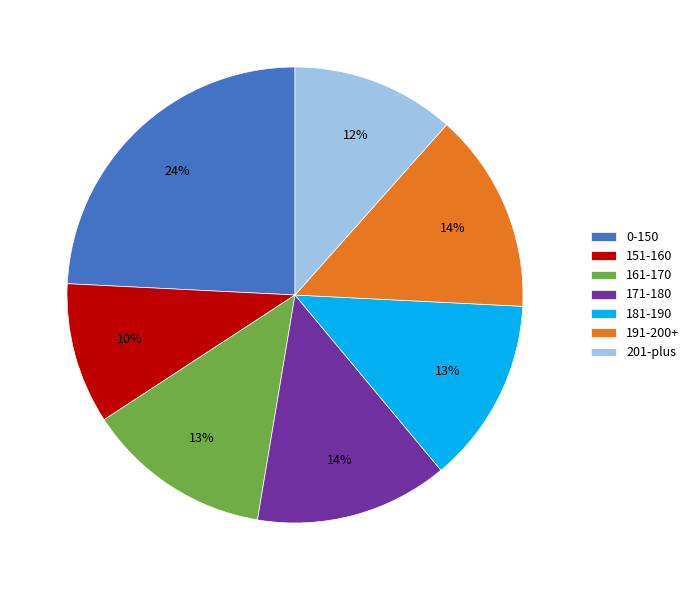

Is it true that 0-150 is 9% of the pie?

False